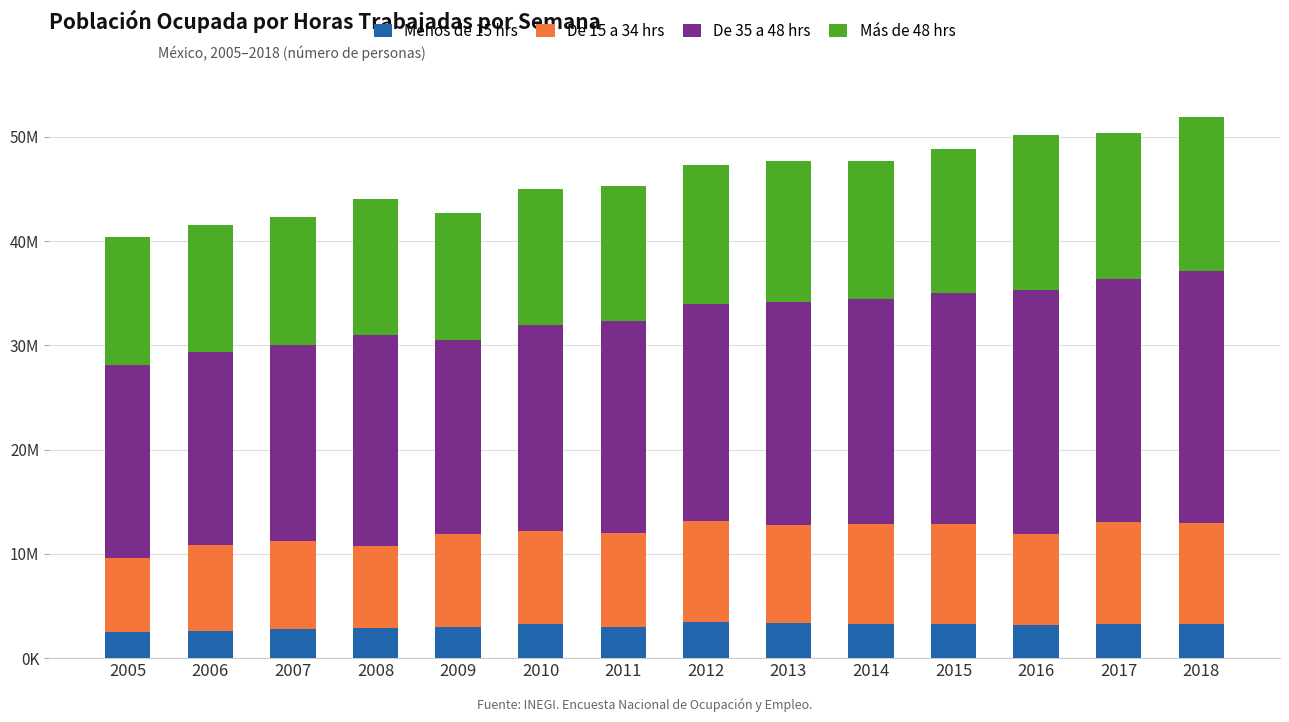

What is the difference between the maximum and minimum values in the Más de 48 hrs series?

2688568